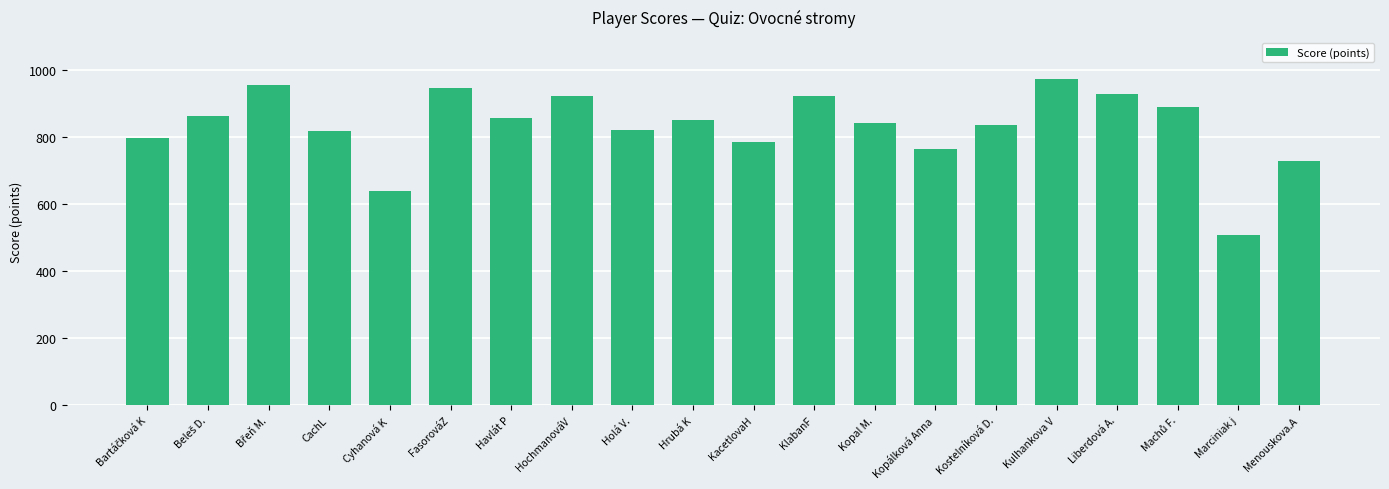

What value does the data have at Hrubá K, to the nearest 50?

850